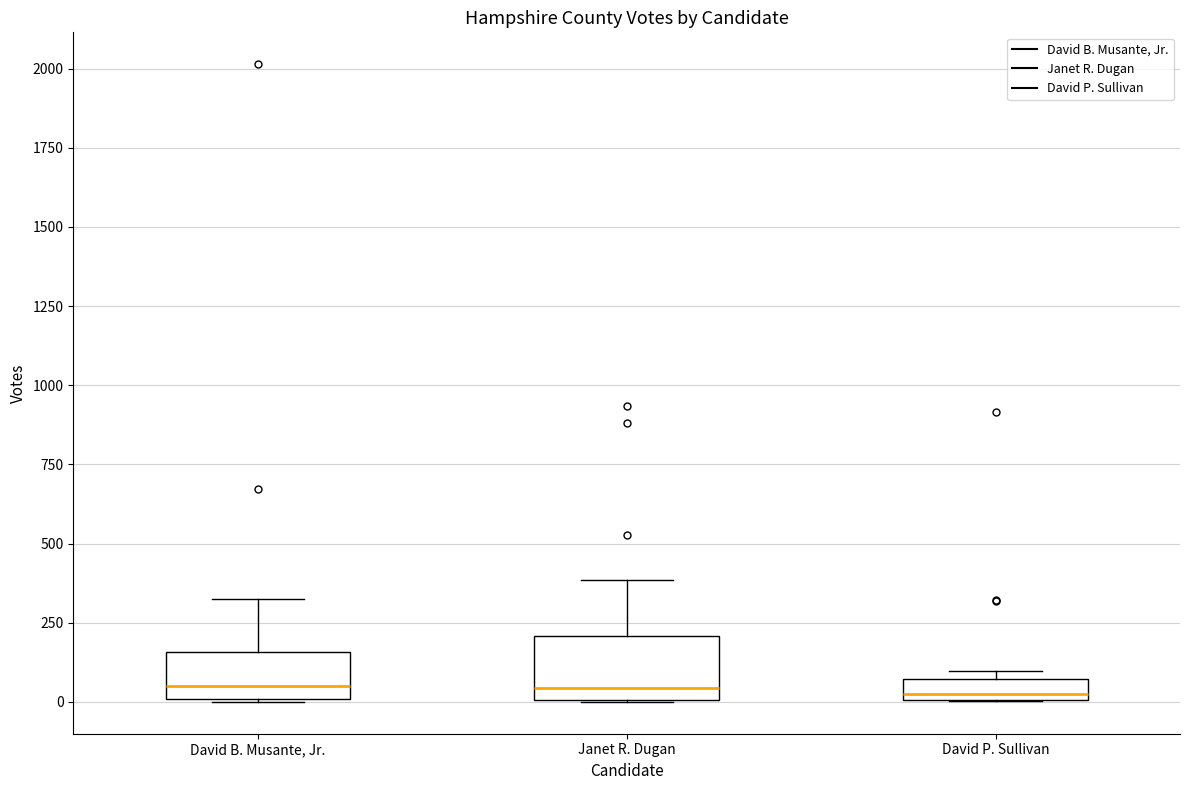

Which box is the tallest, from its lower edge to its upper edge?

Janet R. Dugan